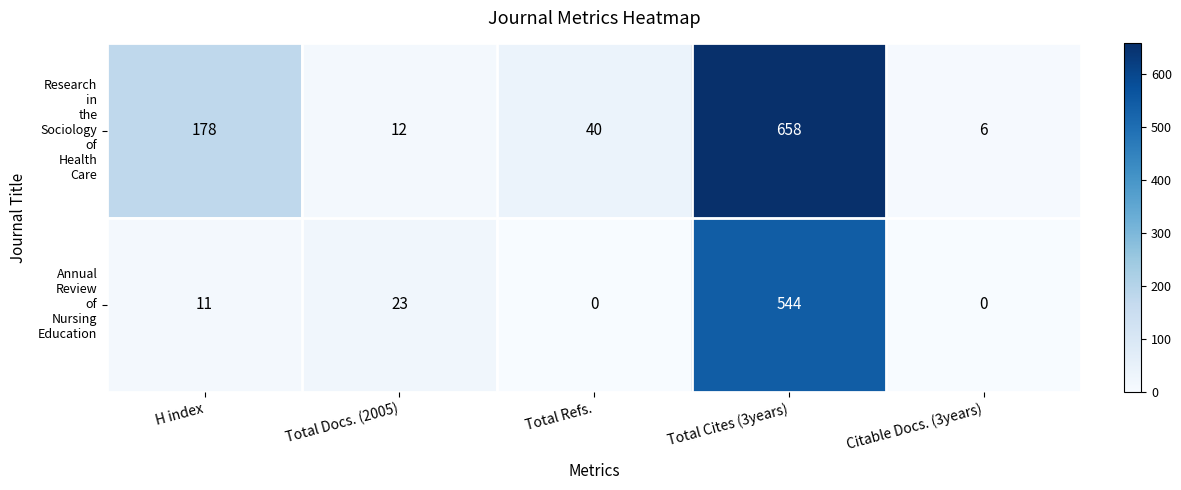

At which category is the sum across all series the highest?

Total Cites (3years)